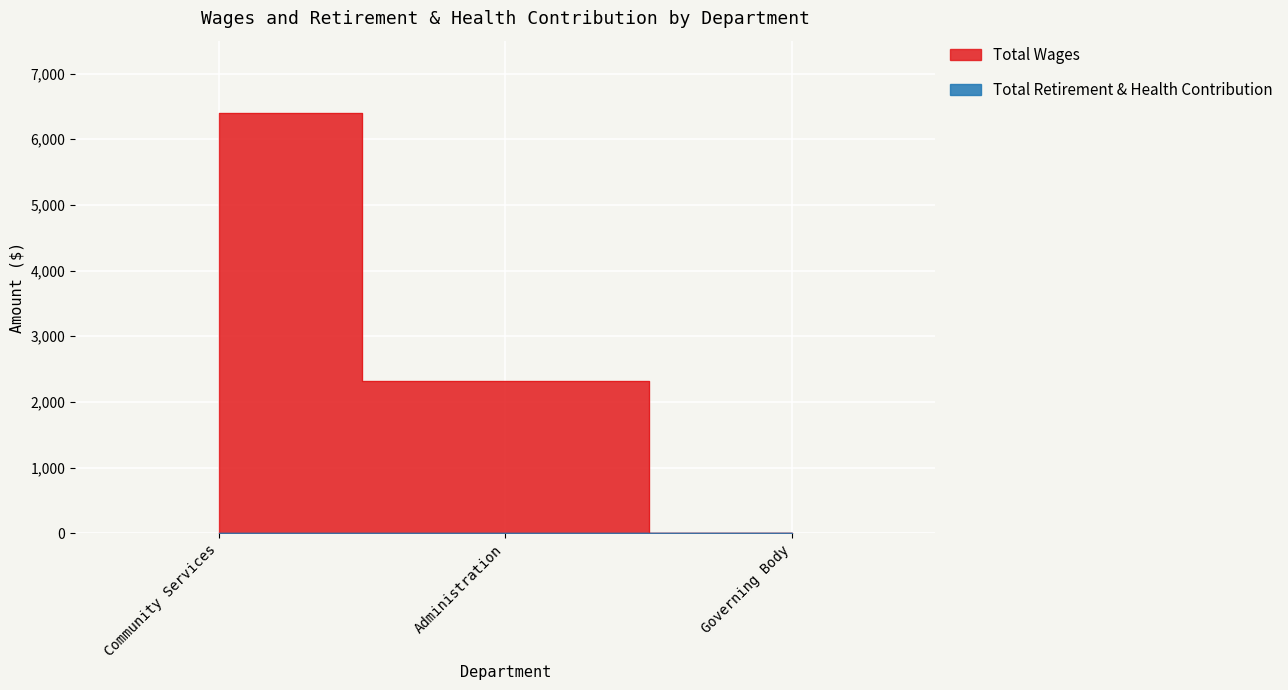

List the labels in order of value, largest first.

Community Services, Administration, Governing Body